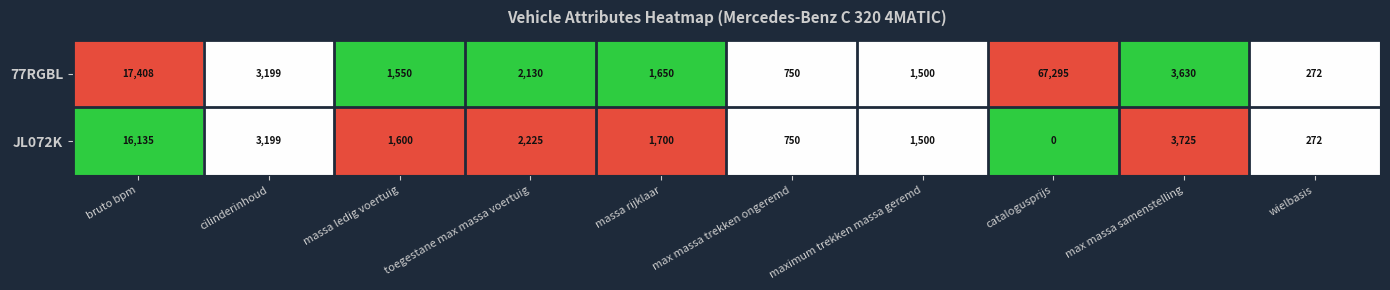

Rank the series at max massa samenstelling from lowest to highest value.

77RGBL, JL072K